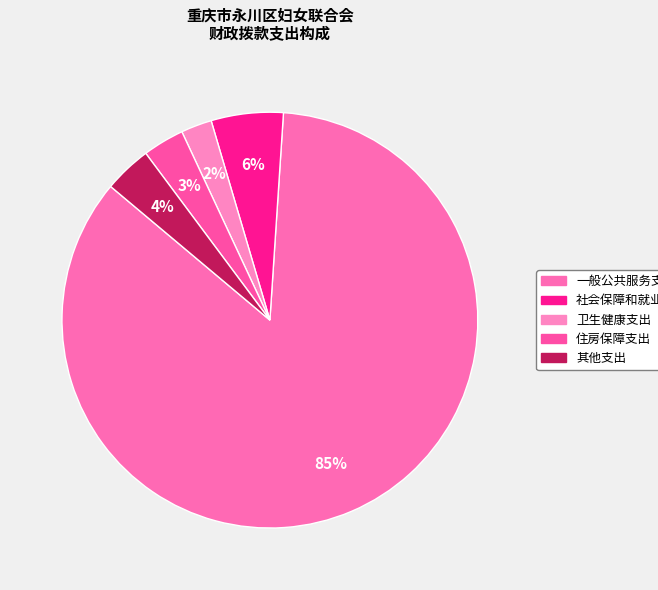

True or false: 社会保障和就业支出 accounts for 14% of the total.

False